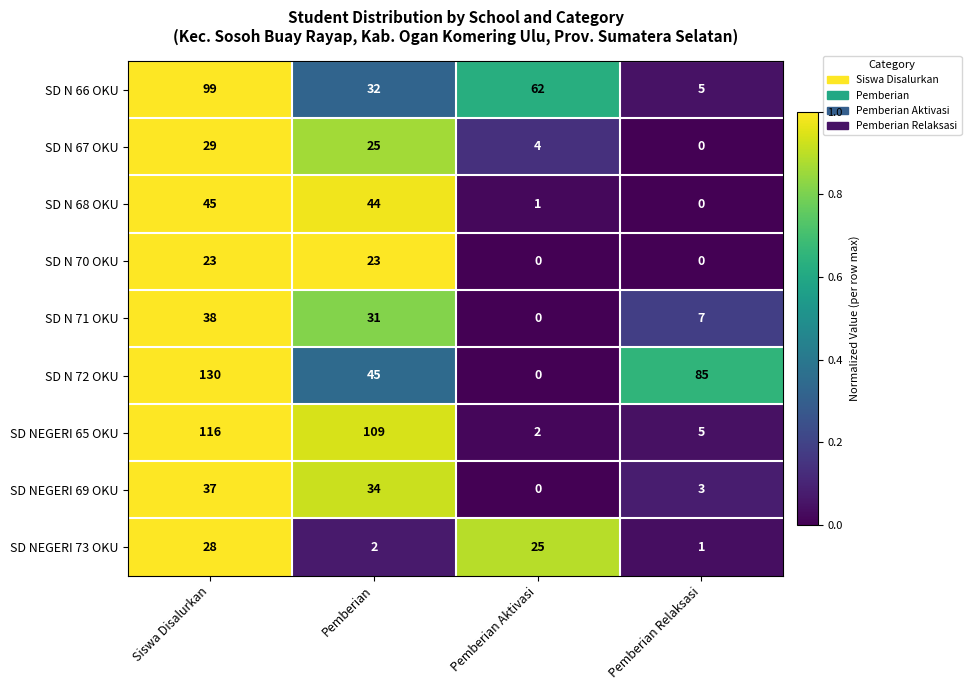

What is the difference between the highest and lowest values at Pemberian?

107